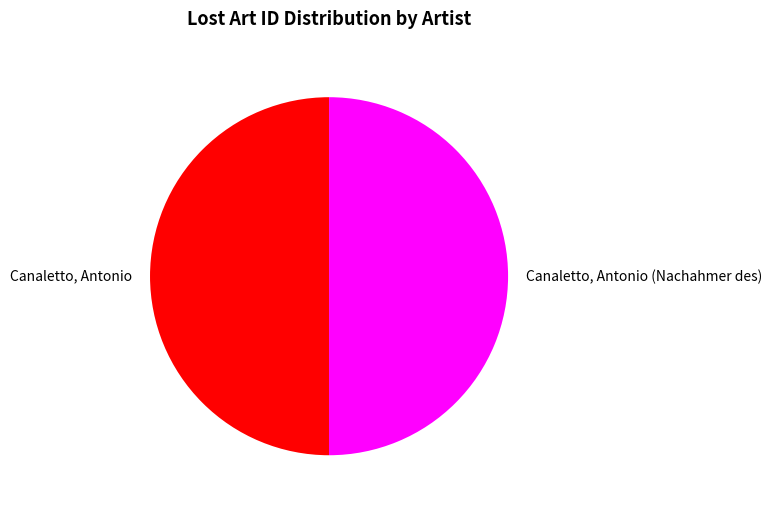

What is the ratio of the value at Canaletto, Antonio (Nachahmer des) to the value at Canaletto, Antonio?

1.0